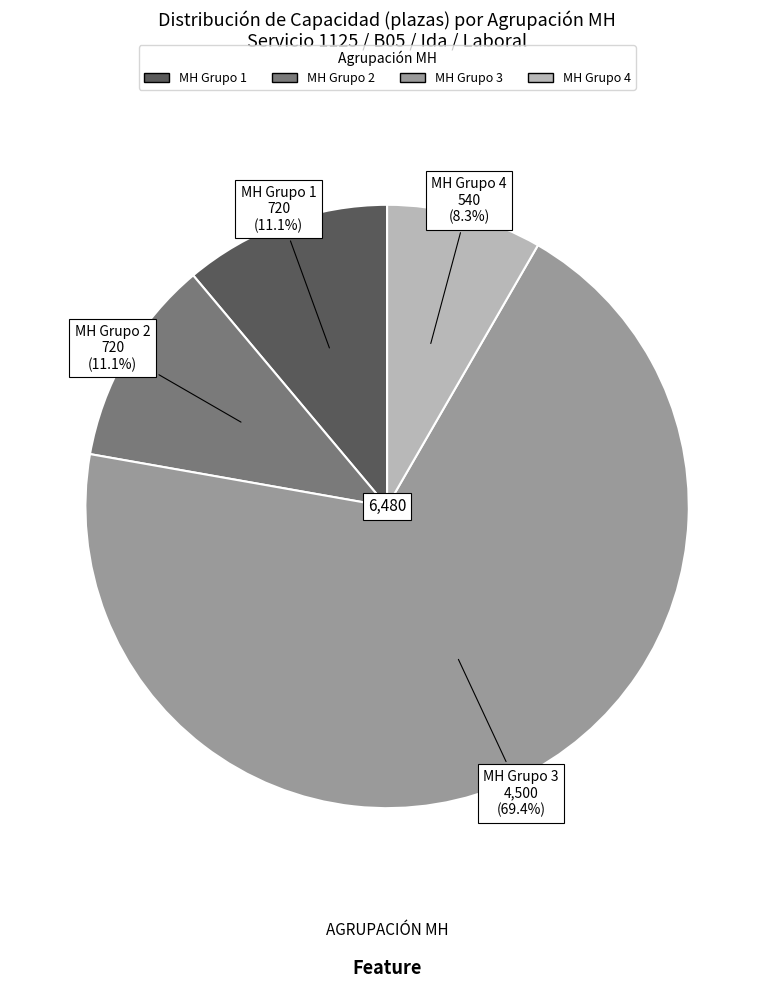

Does any single category account for the majority?

Yes